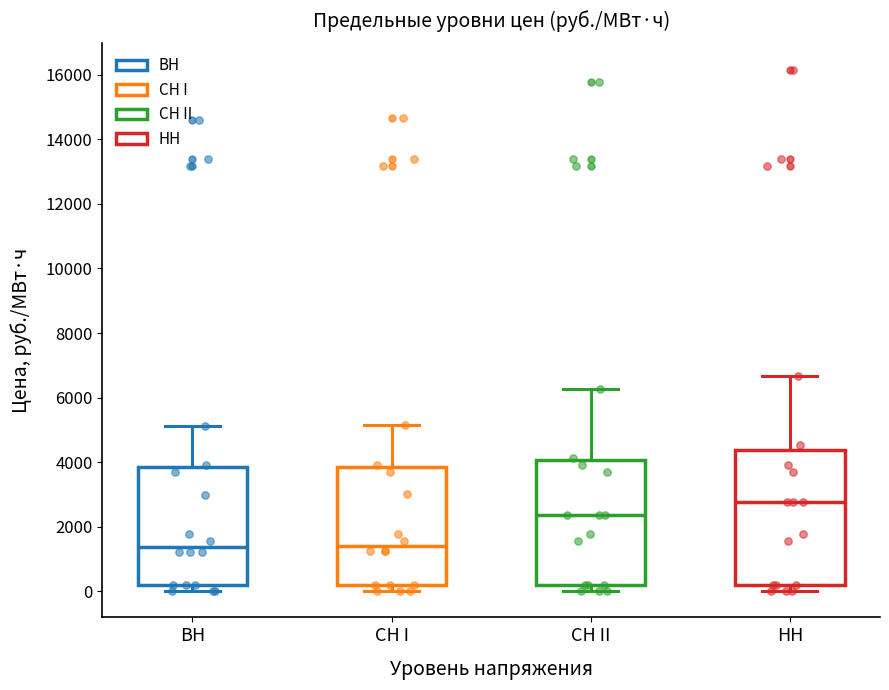

Reading left to right, transcribe this box plot: for each box, give where its median line is, the range the box spans, and where its two whiskers end, as read against the y-axis. The values are not printed on the chart, so give them approximately, as read against the axis.

ВН: median 1400, box 200 to 3800, whiskers 0 to 5200
СН I: median 1400, box 200 to 3800, whiskers 0 to 5200
СН II: median 2400, box 200 to 4000, whiskers 0 to 6200
НН: median 2800, box 200 to 4400, whiskers 0 to 6600